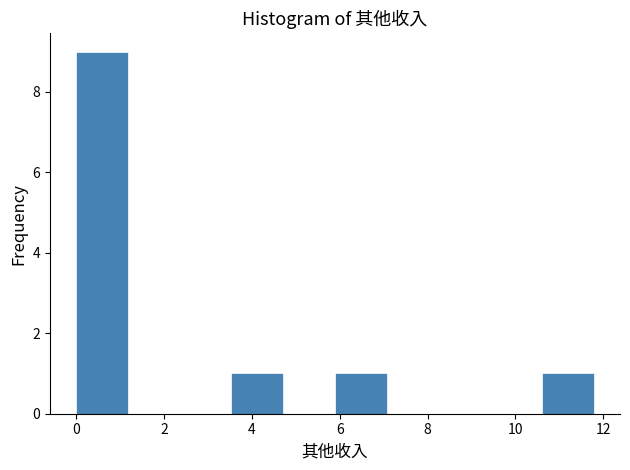

Reading left to right, transcribe this chart: for each bar, give the range it covers on the x-axis and its height. Neither the bar edges nor the heights are printed on the chart, so give them approximately, as read against the axes.

0.0 to 1.2: 9
1.2 to 2.4: 0
2.4 to 3.6: 0
3.6 to 4.8: 1
4.8 to 5.8: 0
5.8 to 7.0: 1
7.0 to 8.2: 0
8.2 to 9.4: 0
9.4 to 10.6: 0
10.6 to 11.8: 1